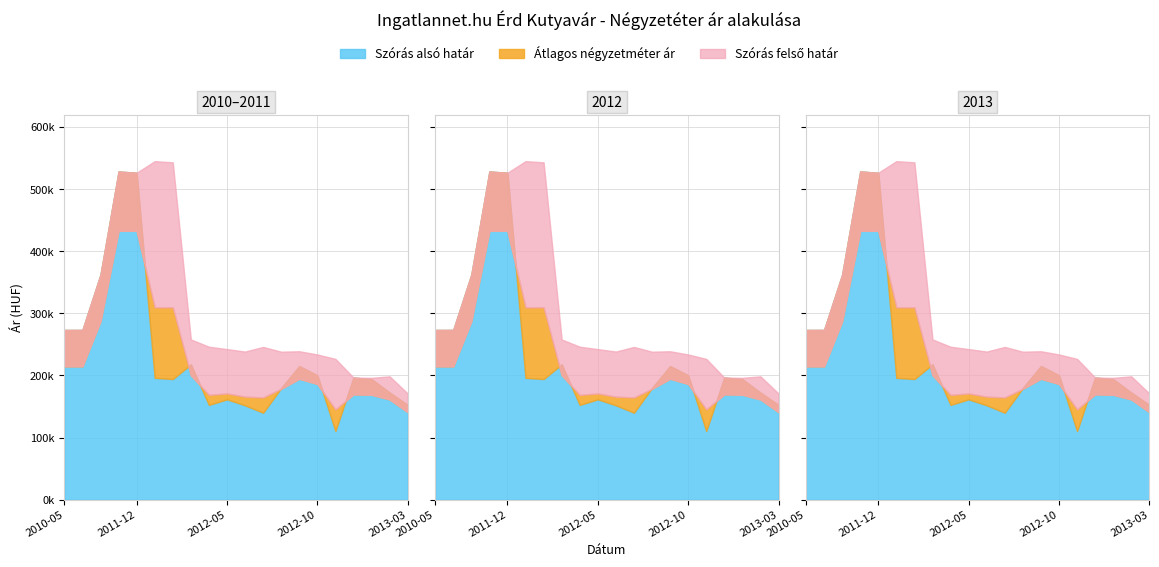

Where is the first local minimum for Atlagos negyzetmeter ar?

2012-04